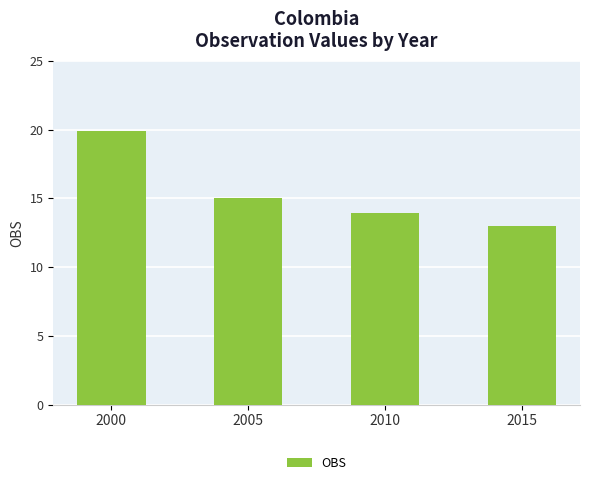

At which label does the data first exceed 15?

2000